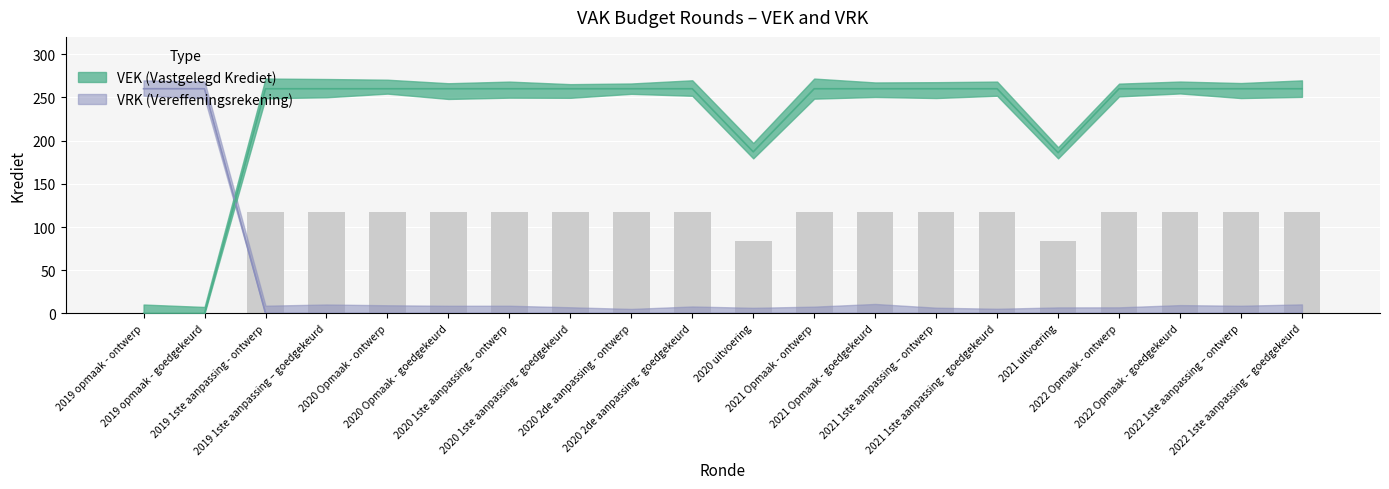

How many data points in VEK are less than 260?

4